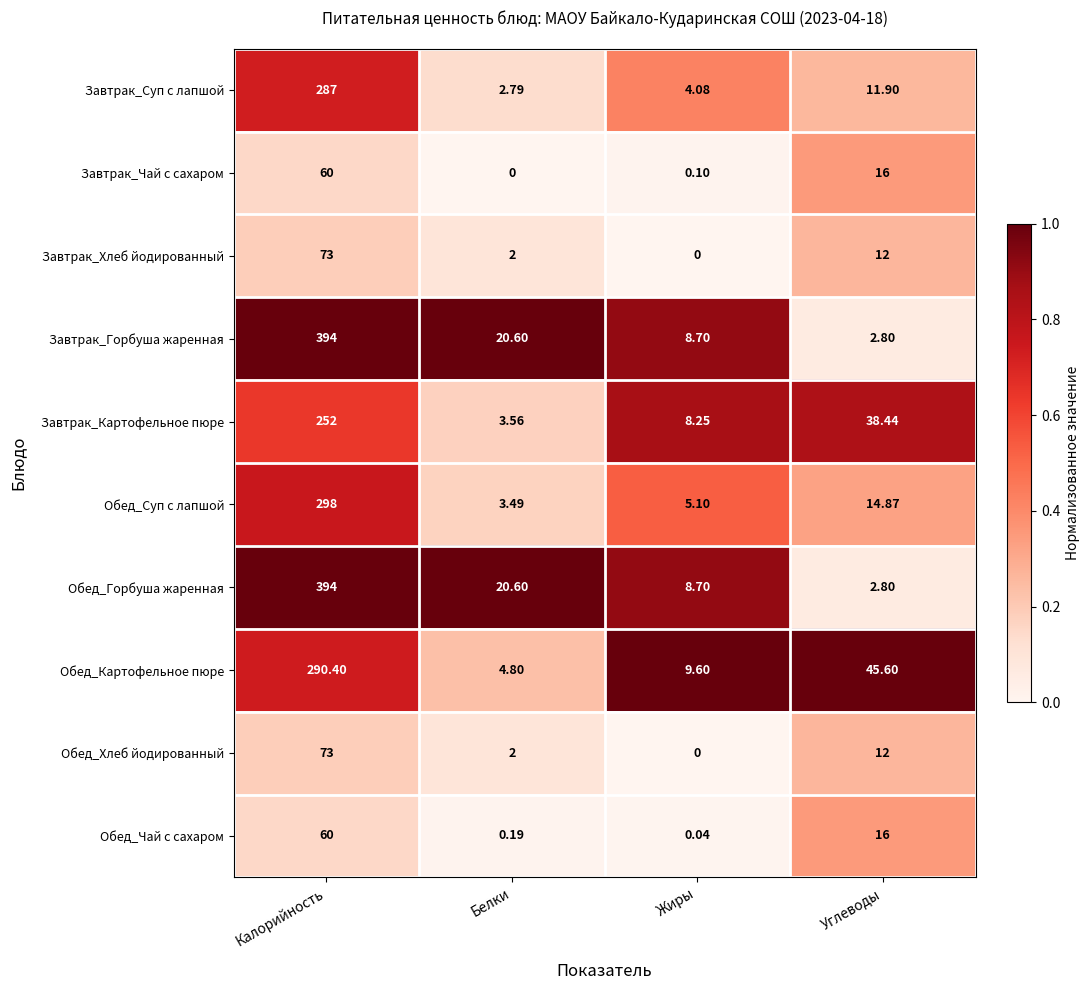

How many distinct data groups are displayed?

10